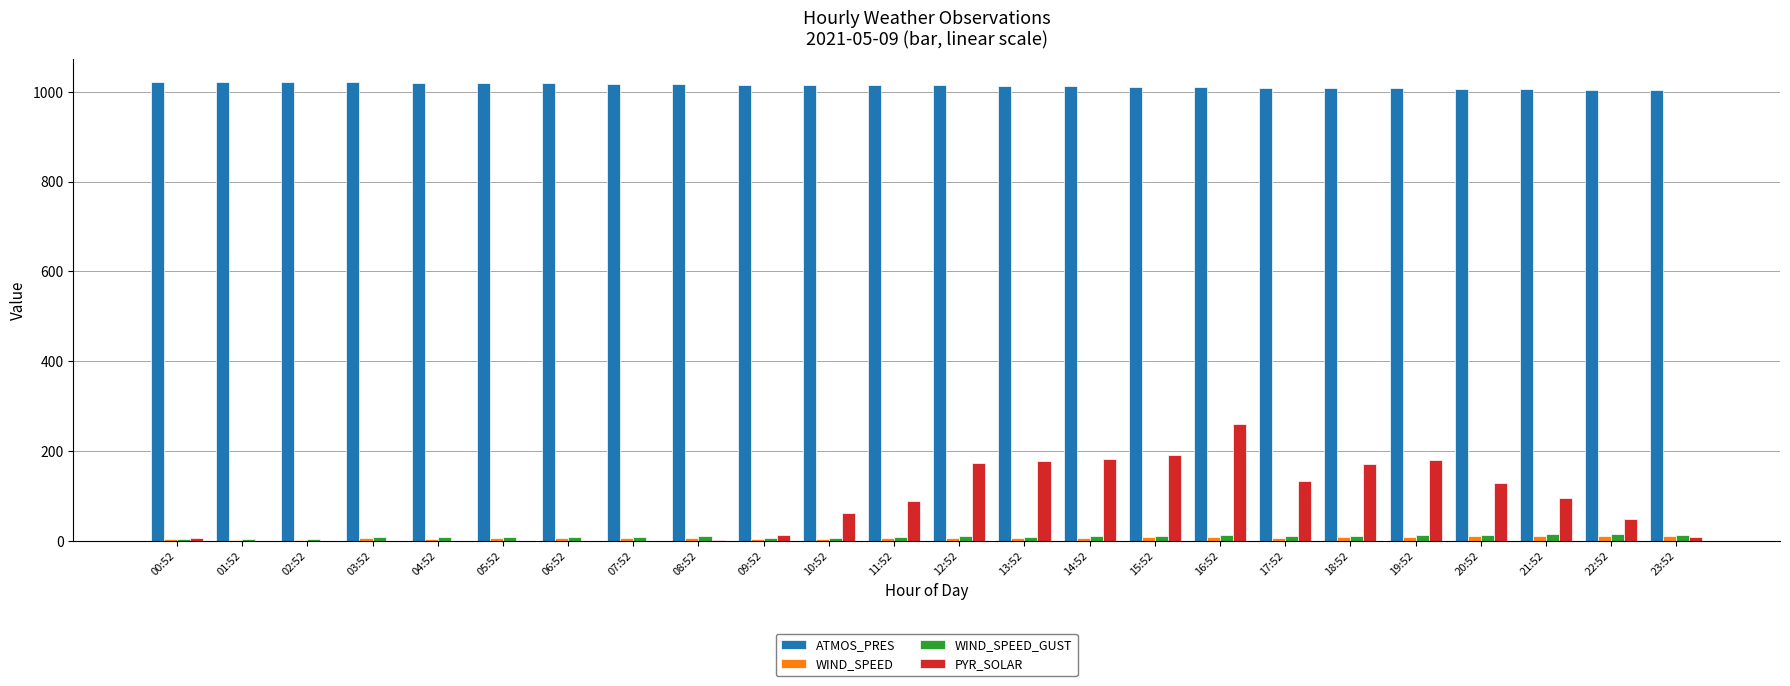

Which series has the largest total across all categories?

ATMOS_PRES